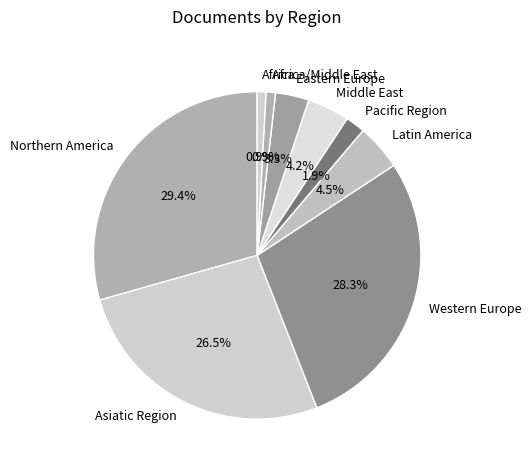

Which category has the biggest portion of the pie?

Northern America